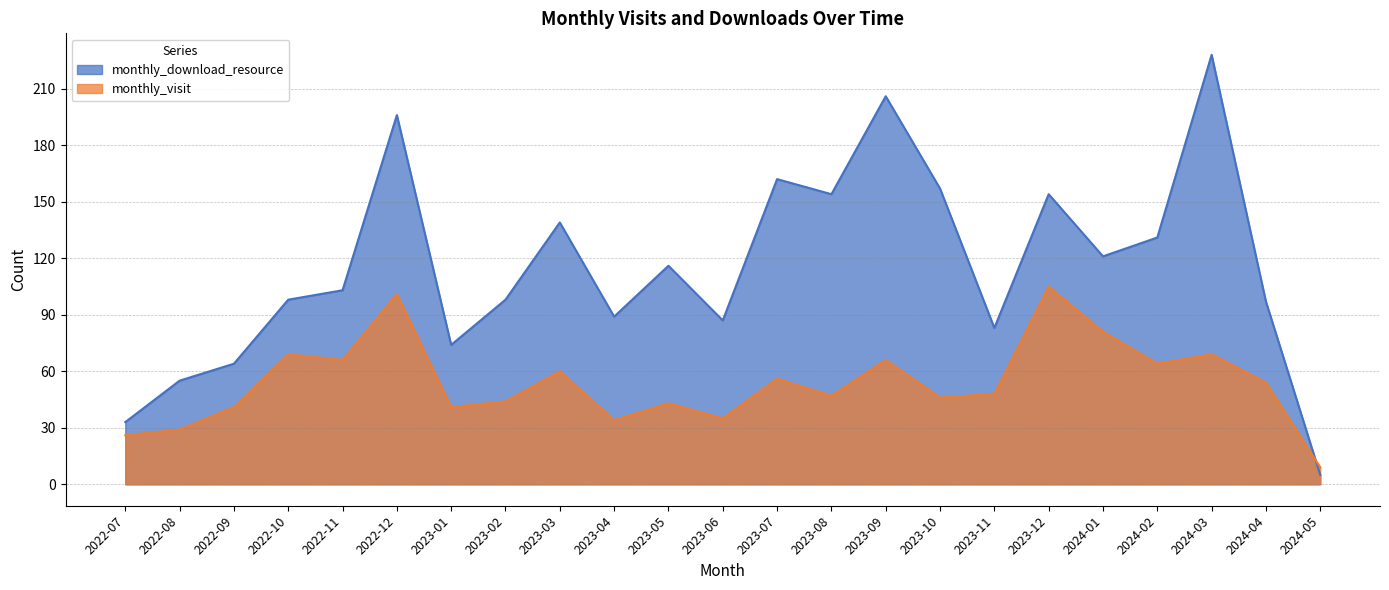

At 2023-10, list the series in order from largest to smallest.

monthly_download_resource, monthly_visit